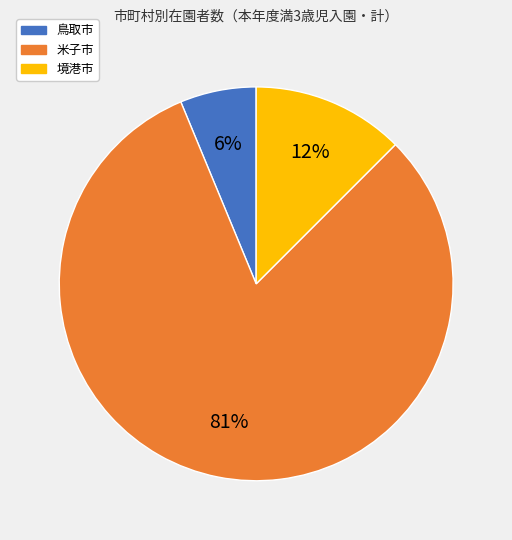

Count the number of slices in the pie.

3